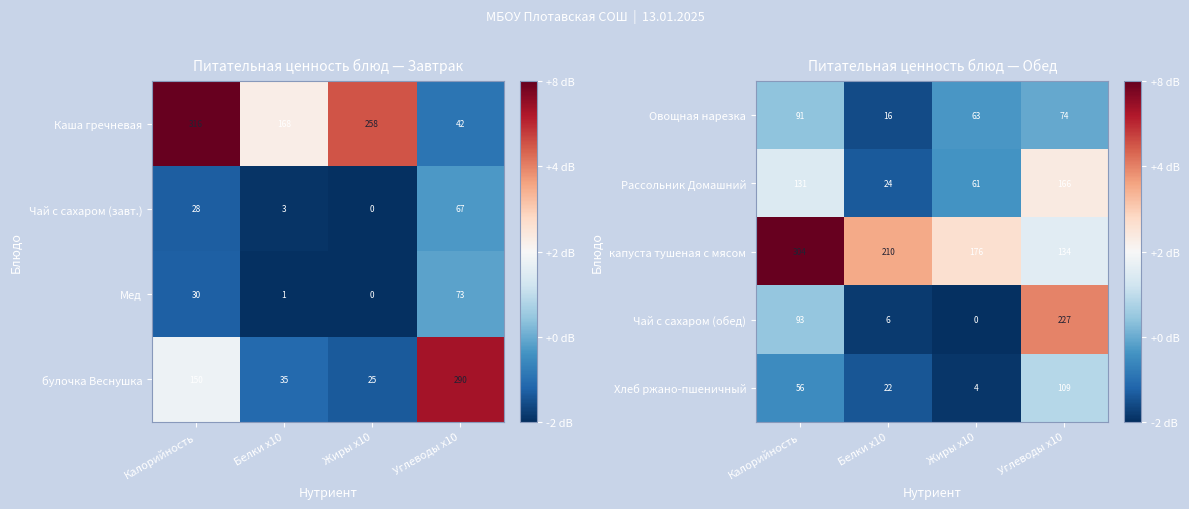

Is the value of капуста тушеная с мясом at Углеводы x10 greater than the value of Овощная нарезка at Жиры x10?

Yes